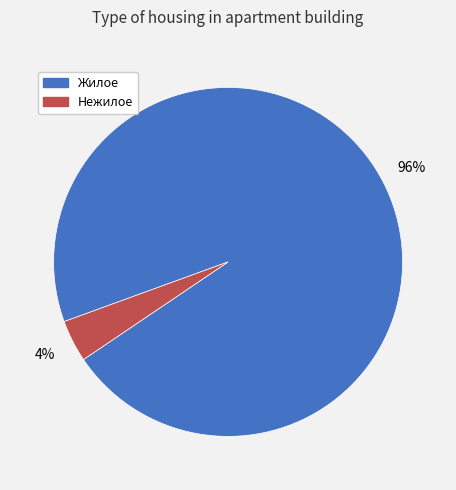

Which category accounts for the majority?

Жилое